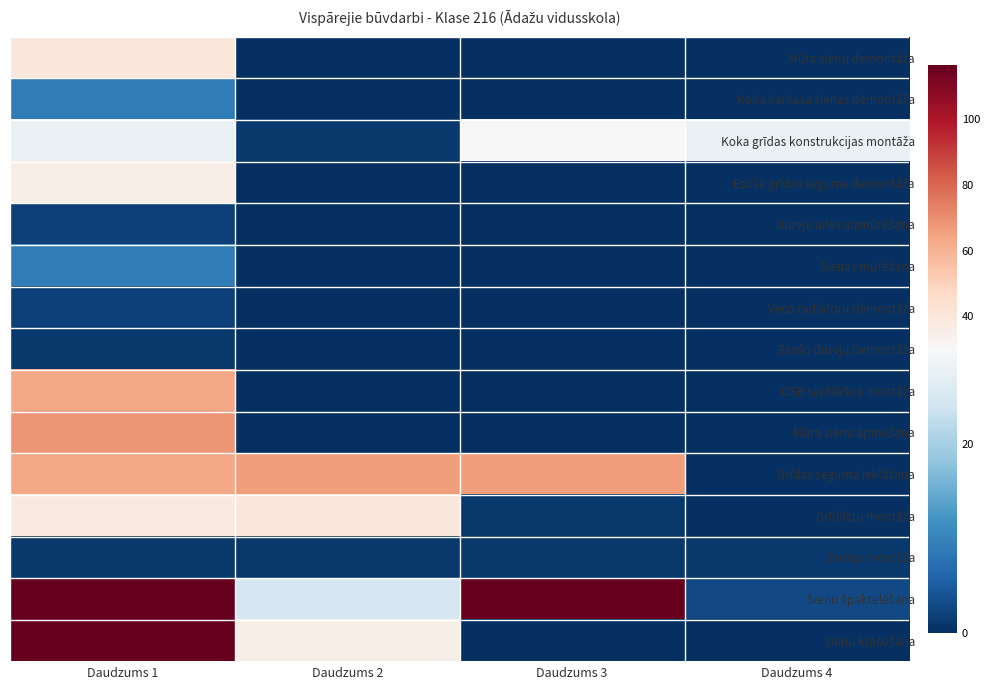

At which category is the sum across all series the highest?

Daudzums 1